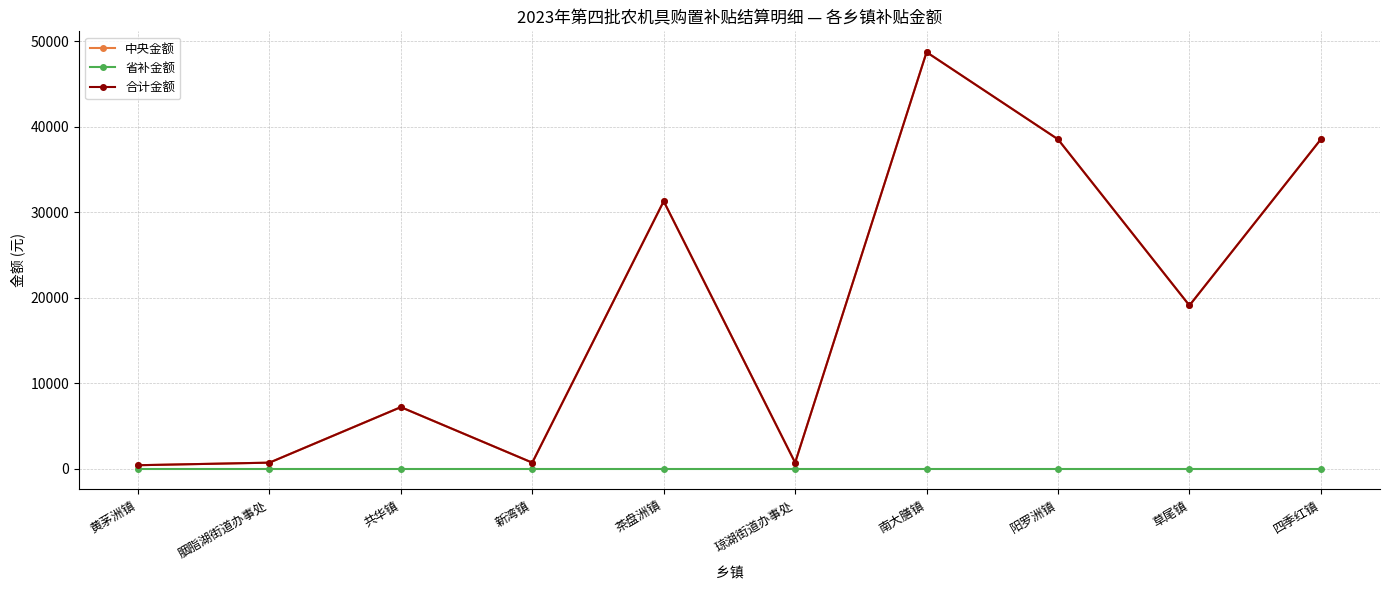

Is this an area chart (filled region under the line)?

No